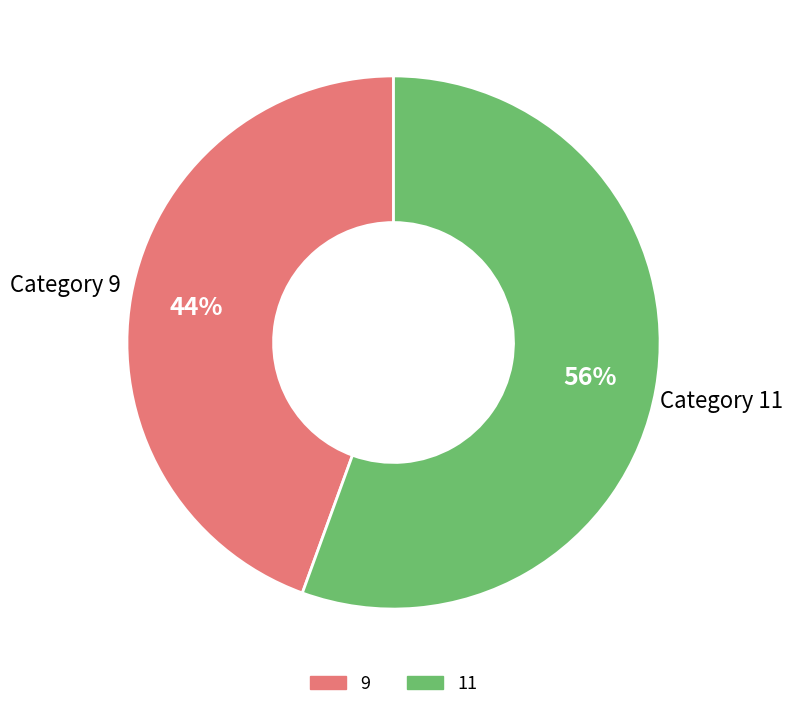

What is the ratio of the value at 11 to the value at 9?

1.3